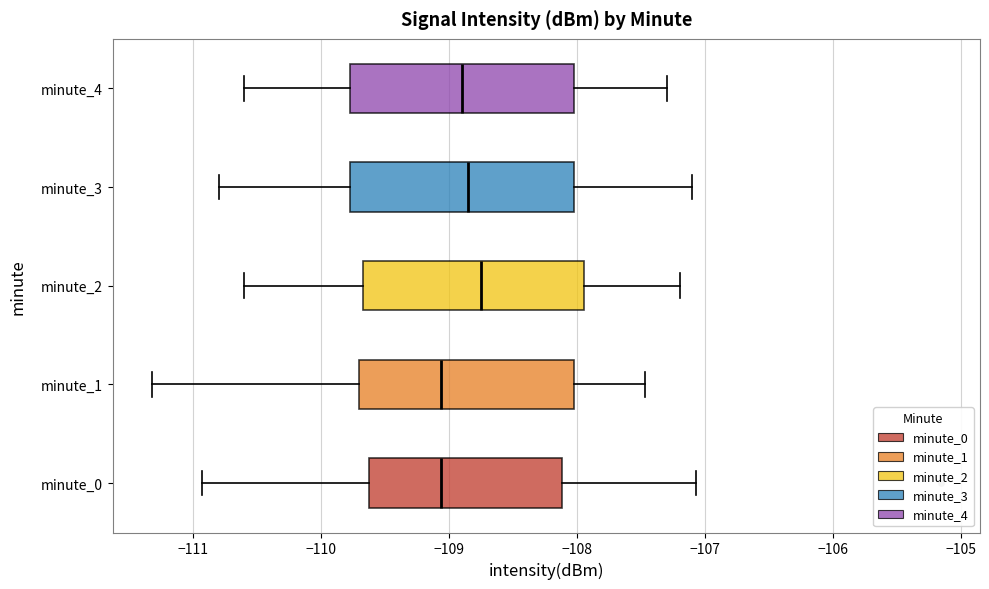

Where does the right whisker of the box for minute_0 end on the x-axis? The values are not printed on the chart, so give them approximately, as read against the axis.

-107.1